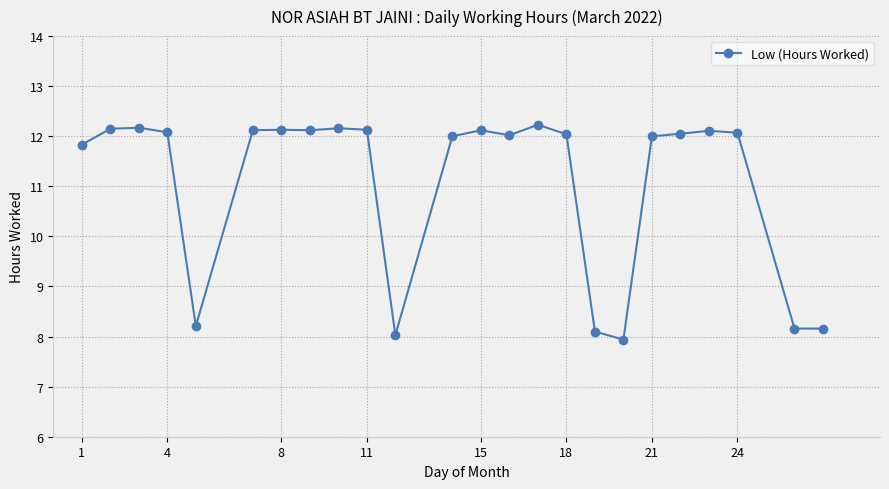

What is the average value?

11.1